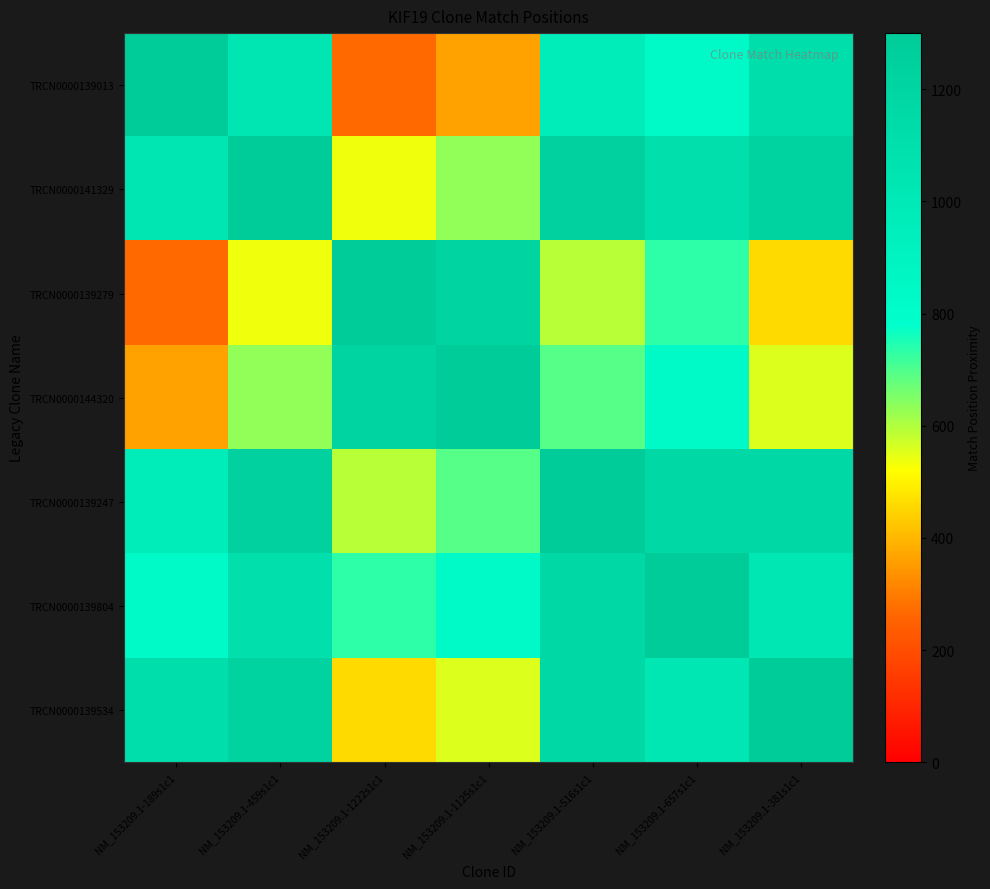

Reading left to right, list all the values displayed in this chart.

TRCN0000139013: NM_153209.1-189s1c1=1300	NM_153209.1-459s1c1=1030	NM_153209.1-1222s1c1=267	NM_153209.1-1125s1c1=364	NM_153209.1-516s1c1=973	NM_153209.1-657s1c1=832	NM_153209.1-381s1c1=1108
TRCN0000141329: NM_153209.1-189s1c1=1030	NM_153209.1-459s1c1=1300	NM_153209.1-1222s1c1=537	NM_153209.1-1125s1c1=634	NM_153209.1-516s1c1=1243	NM_153209.1-657s1c1=1102	NM_153209.1-381s1c1=1222
TRCN0000139279: NM_153209.1-189s1c1=267	NM_153209.1-459s1c1=537	NM_153209.1-1222s1c1=1300	NM_153209.1-1125s1c1=1203	NM_153209.1-516s1c1=594	NM_153209.1-657s1c1=735	NM_153209.1-381s1c1=459
TRCN0000144320: NM_153209.1-189s1c1=364	NM_153209.1-459s1c1=634	NM_153209.1-1222s1c1=1203	NM_153209.1-1125s1c1=1300	NM_153209.1-516s1c1=691	NM_153209.1-657s1c1=832	NM_153209.1-381s1c1=556
TRCN0000139247: NM_153209.1-189s1c1=973	NM_153209.1-459s1c1=1243	NM_153209.1-1222s1c1=594	NM_153209.1-1125s1c1=691	NM_153209.1-516s1c1=1300	NM_153209.1-657s1c1=1159	NM_153209.1-381s1c1=1165
TRCN0000139804: NM_153209.1-189s1c1=832	NM_153209.1-459s1c1=1102	NM_153209.1-1222s1c1=735	NM_153209.1-1125s1c1=832	NM_153209.1-516s1c1=1159	NM_153209.1-657s1c1=1300	NM_153209.1-381s1c1=1024
TRCN0000139534: NM_153209.1-189s1c1=1108	NM_153209.1-459s1c1=1222	NM_153209.1-1222s1c1=459	NM_153209.1-1125s1c1=556	NM_153209.1-516s1c1=1165	NM_153209.1-657s1c1=1024	NM_153209.1-381s1c1=1300